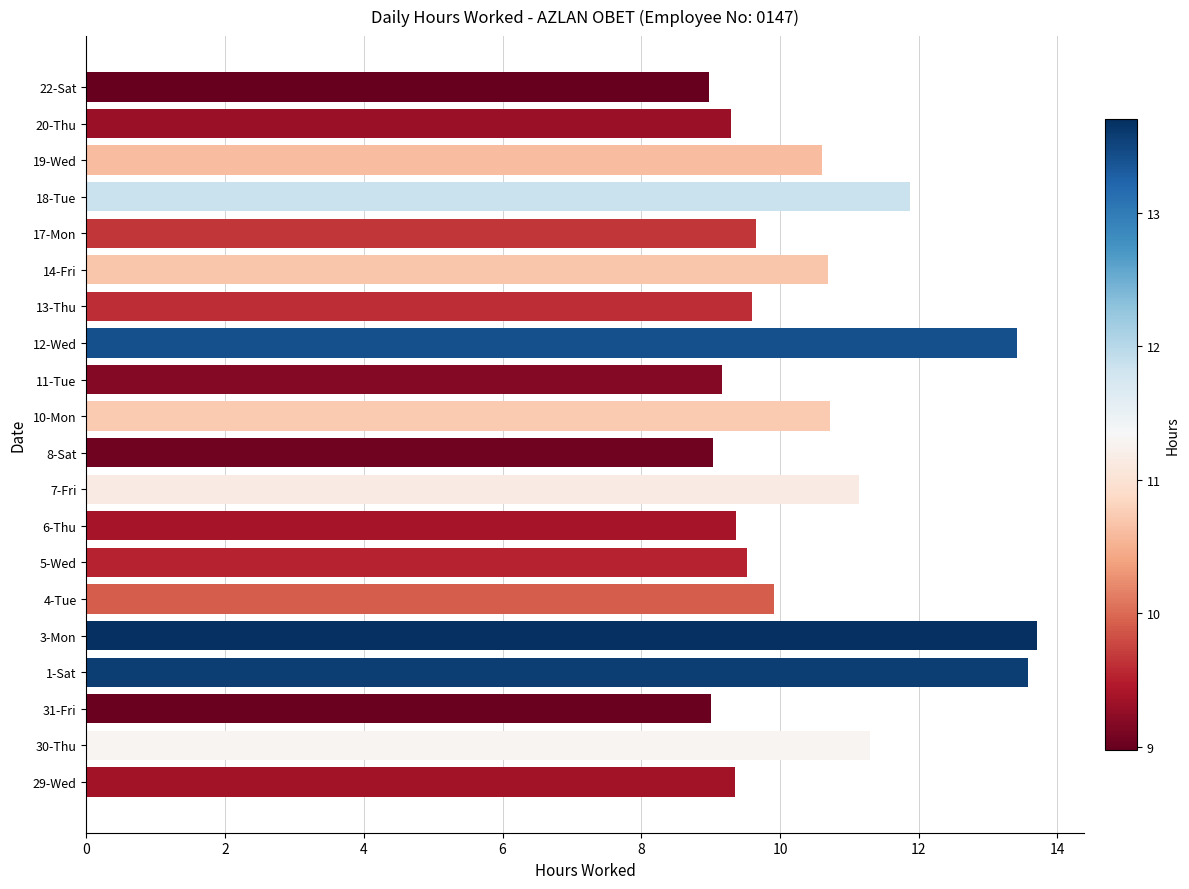

What is the average value?

10.5